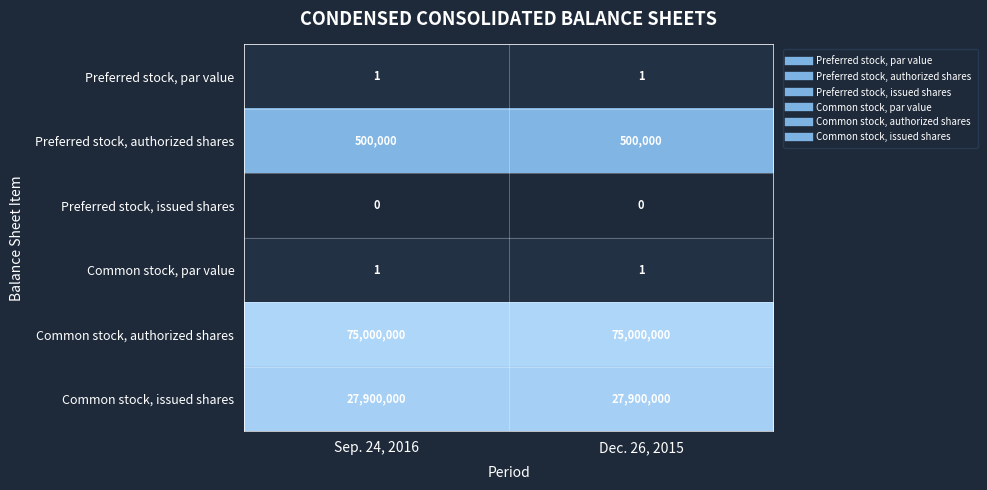

Reading right to left, extract all data points from this chart.

Preferred stock, par value: 1	1
Preferred stock, authorized shares: 500000	500000
Preferred stock, issued shares: 0	0
Common stock, par value: 1	1
Common stock, authorized shares: 75000000	75000000
Common stock, issued shares: 27900000	27900000